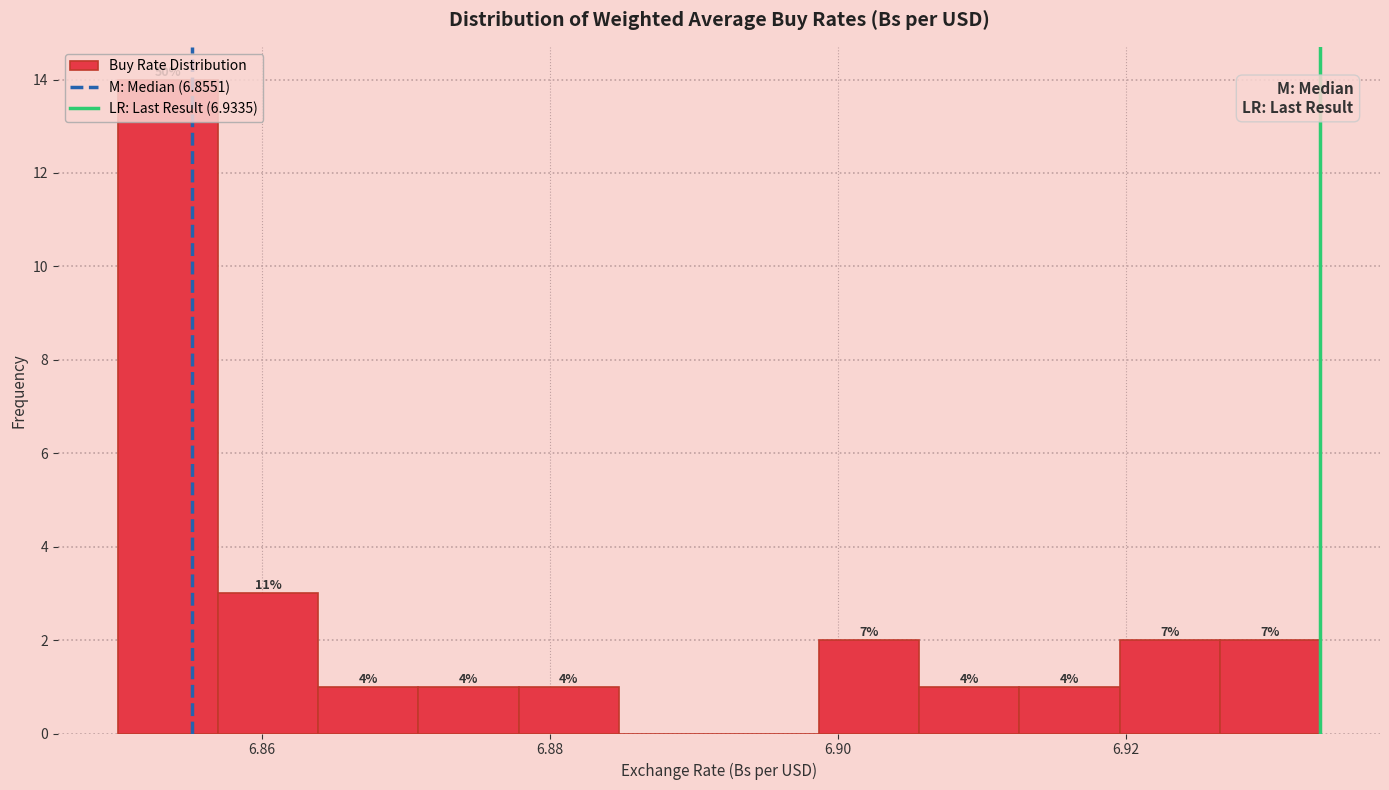

Read against the x-axis, roughly where is the centre of the tallest bar?

6.854